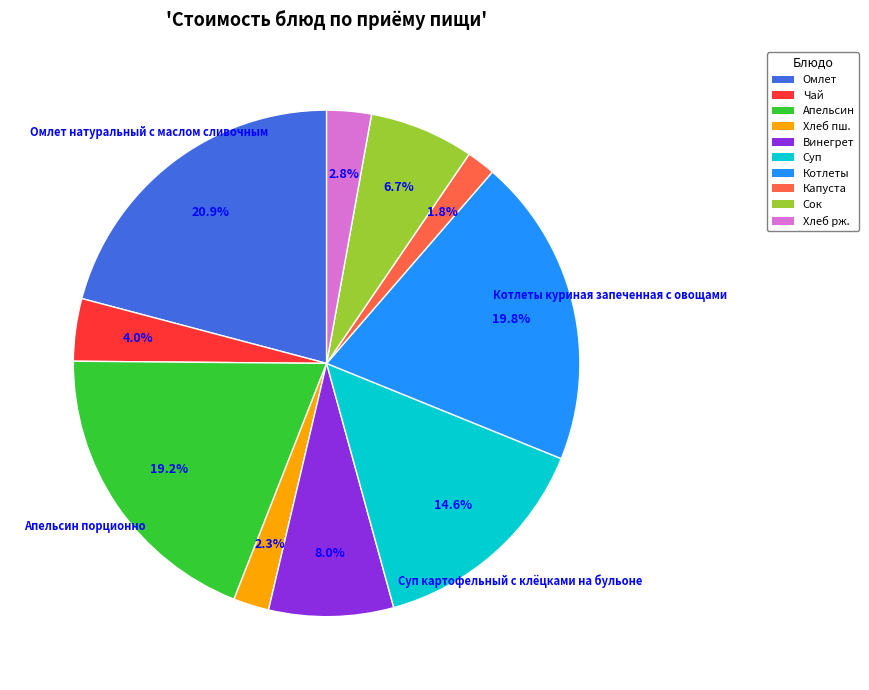

Is there a majority slice in this chart?

No